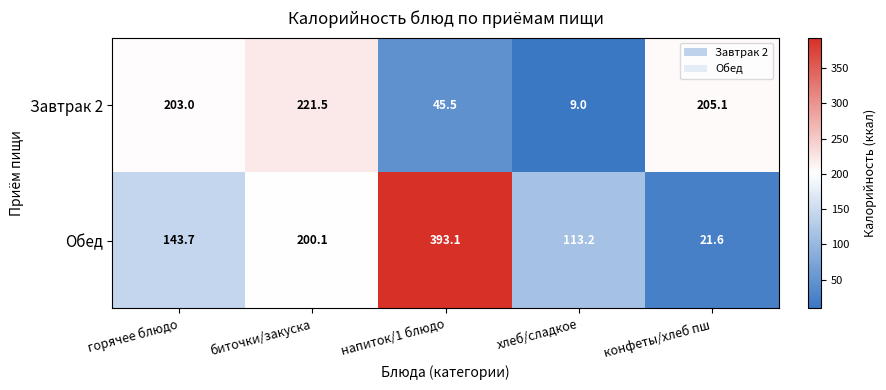

How many data points in Обед are above 143?

3